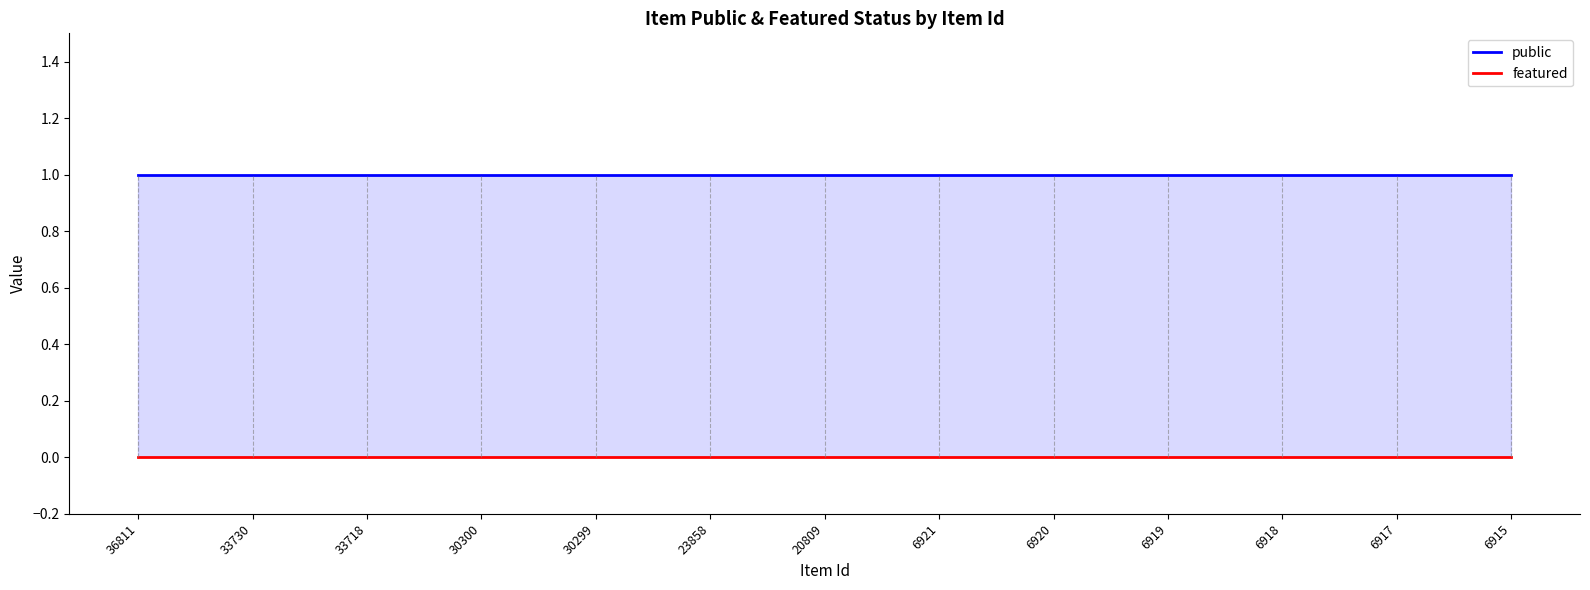

How many distinct data groups are displayed?

2